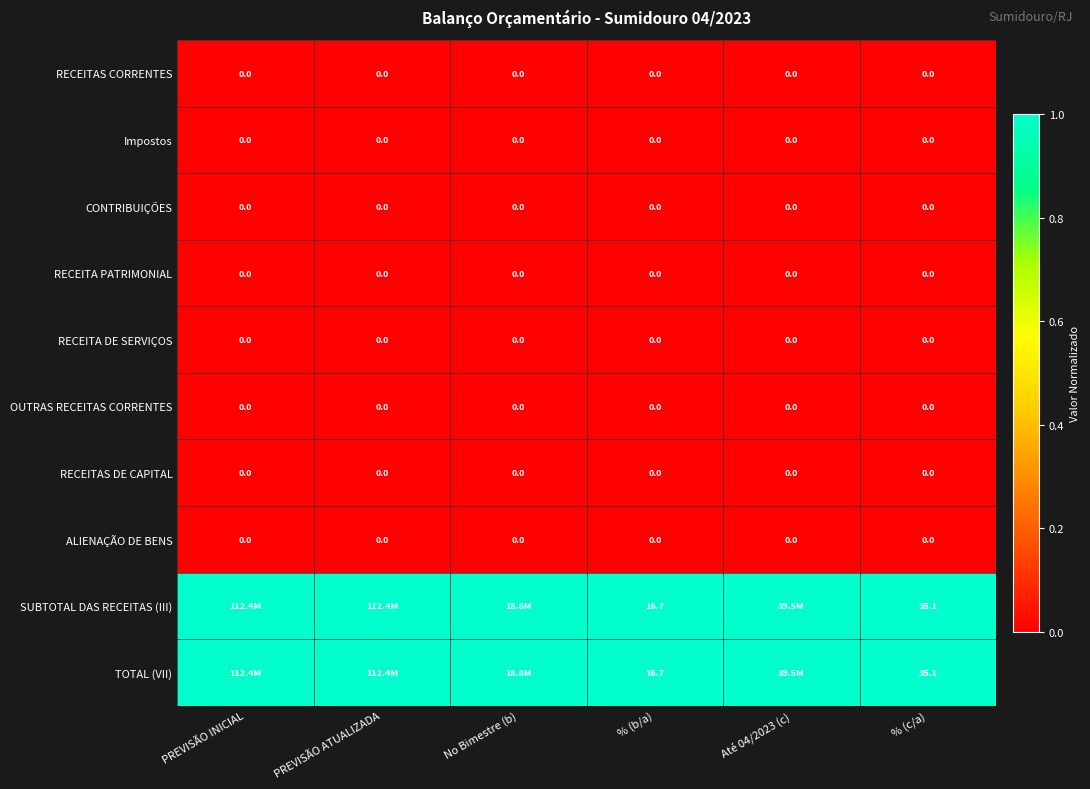

Is the value of ALIENAÇÃO DE BENS at PREVISÃO INICIAL greater than the value of TOTAL (VII) at % (c/a)?

No